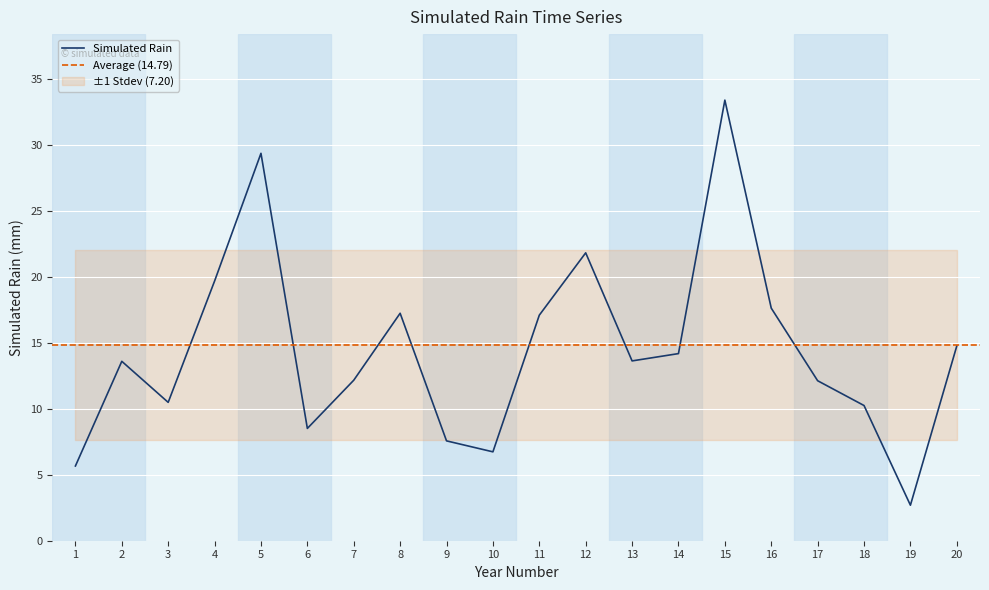

What is the difference between the maximum and minimum values?

30.7